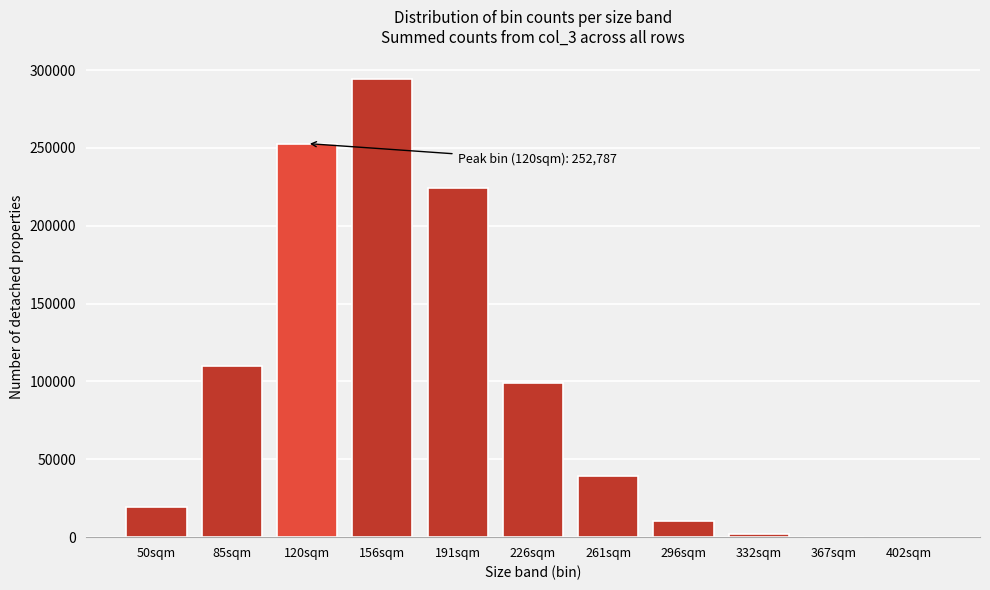

Where is the data nearest to the value 147026?

85sqm